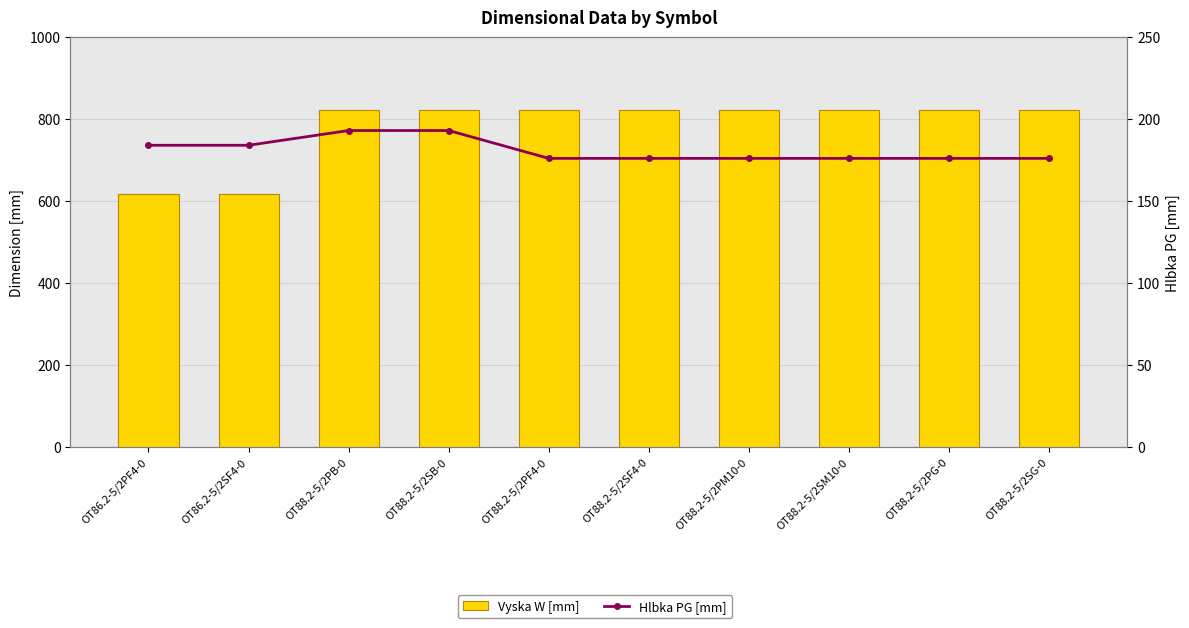

At which label does Hlbka PG [mm] reach its minimum?

OT88.2-5/2PF4-0